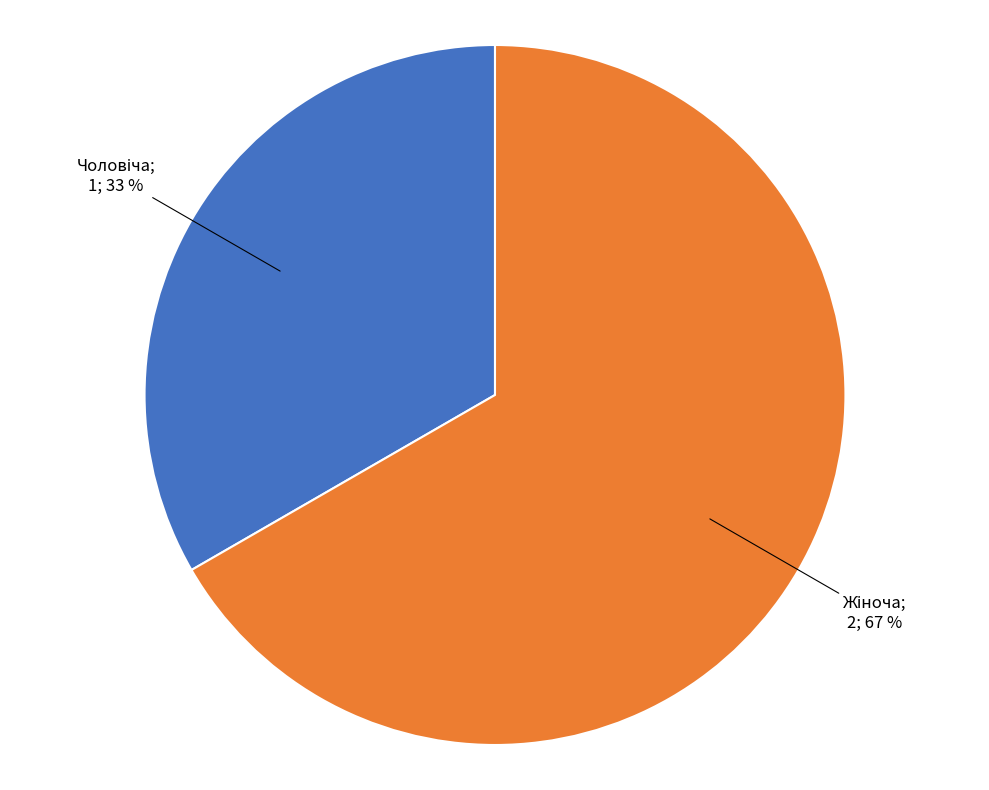

To the nearest percent, what is the average slice percentage?

50%